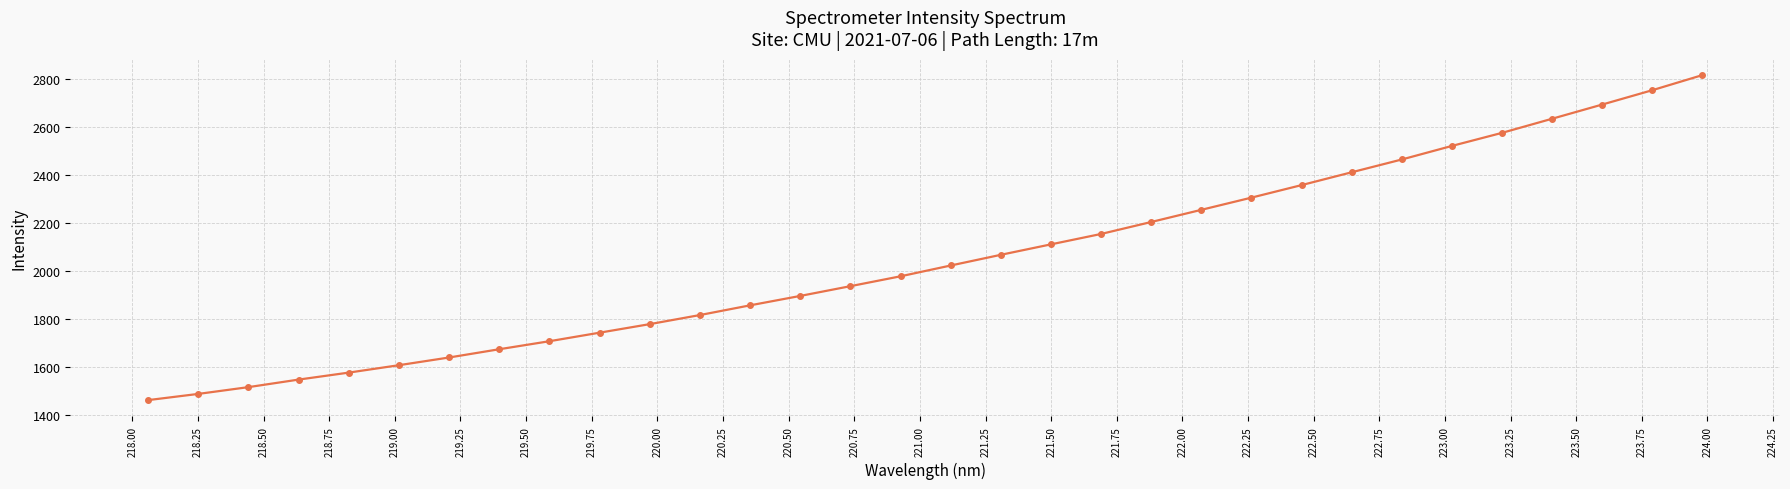

What is the smallest value displayed?

1463.4